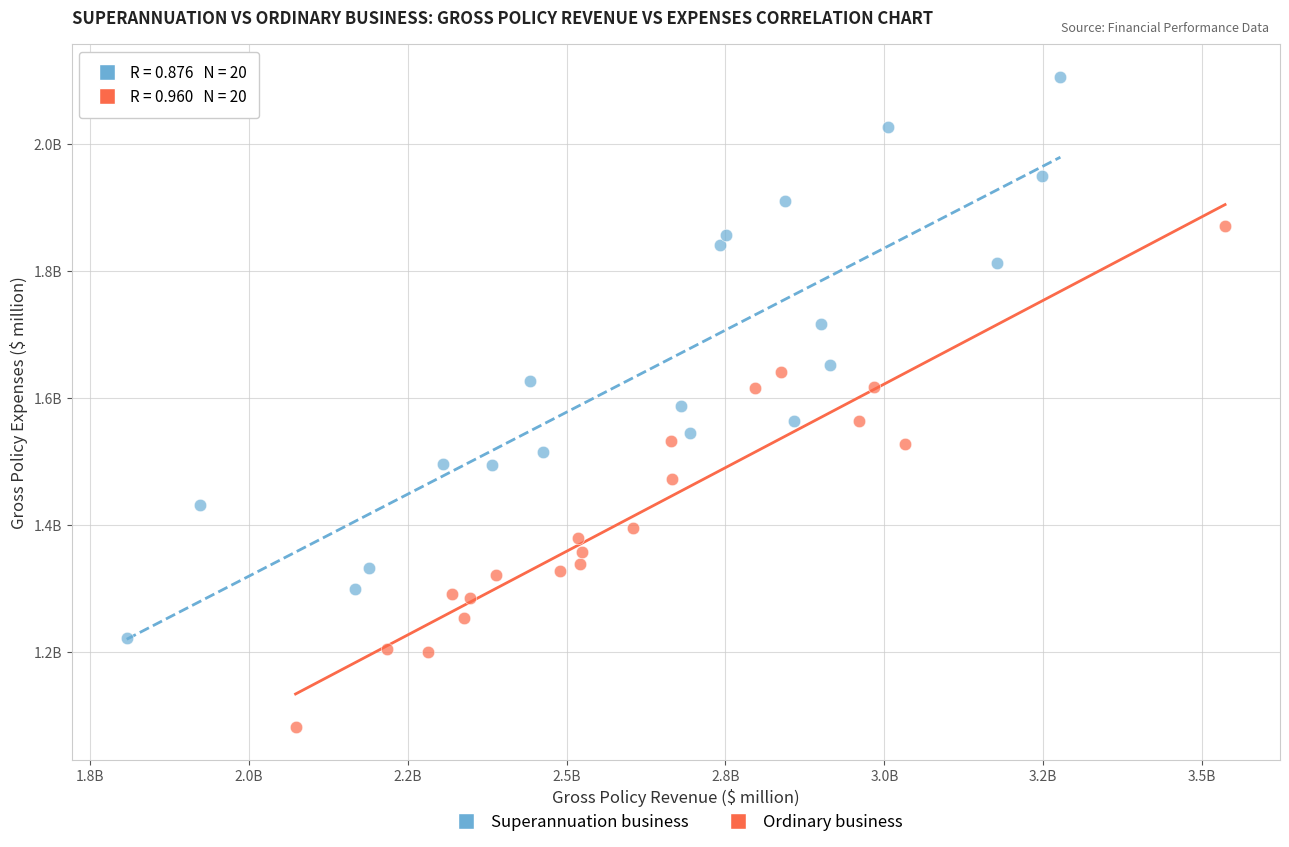

Which series reaches the minimum Y coordinate?

Ordinary business